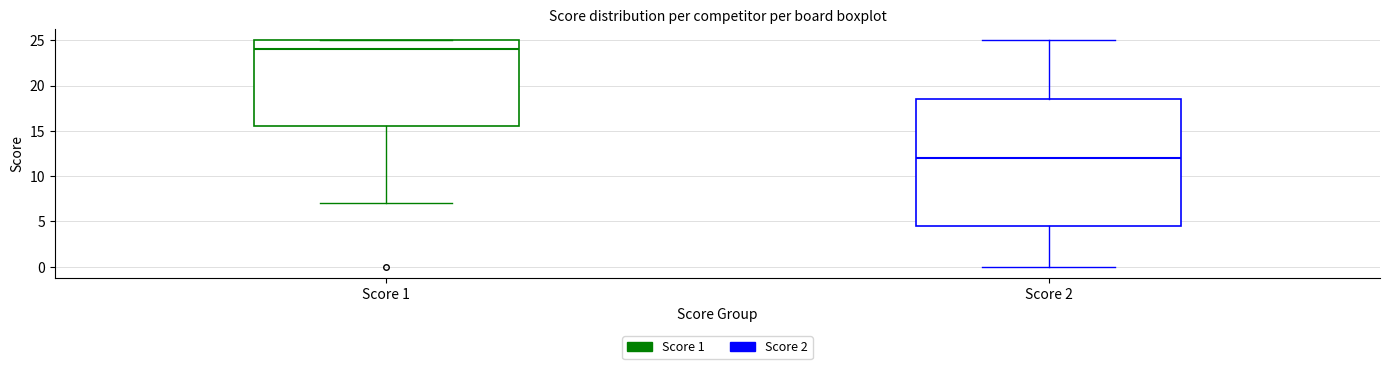

Which box is the tallest, from its lower edge to its upper edge?

Score 2